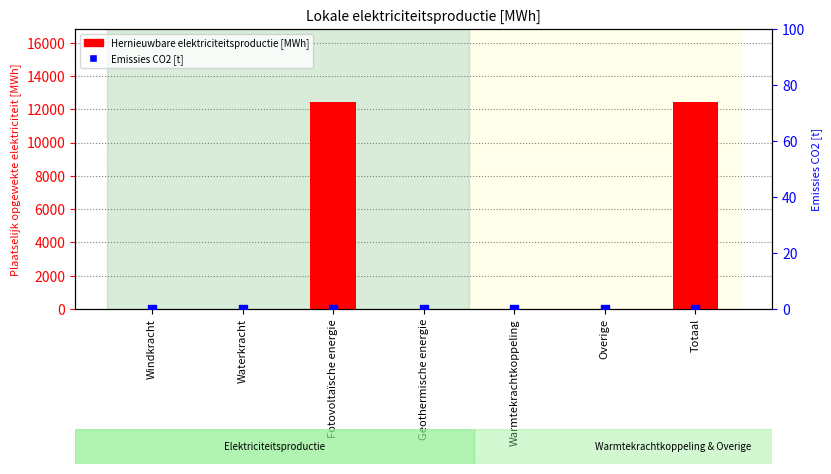

Which series has the widest spread of Y values?

Hernieuwbare elektriciteitsproductie